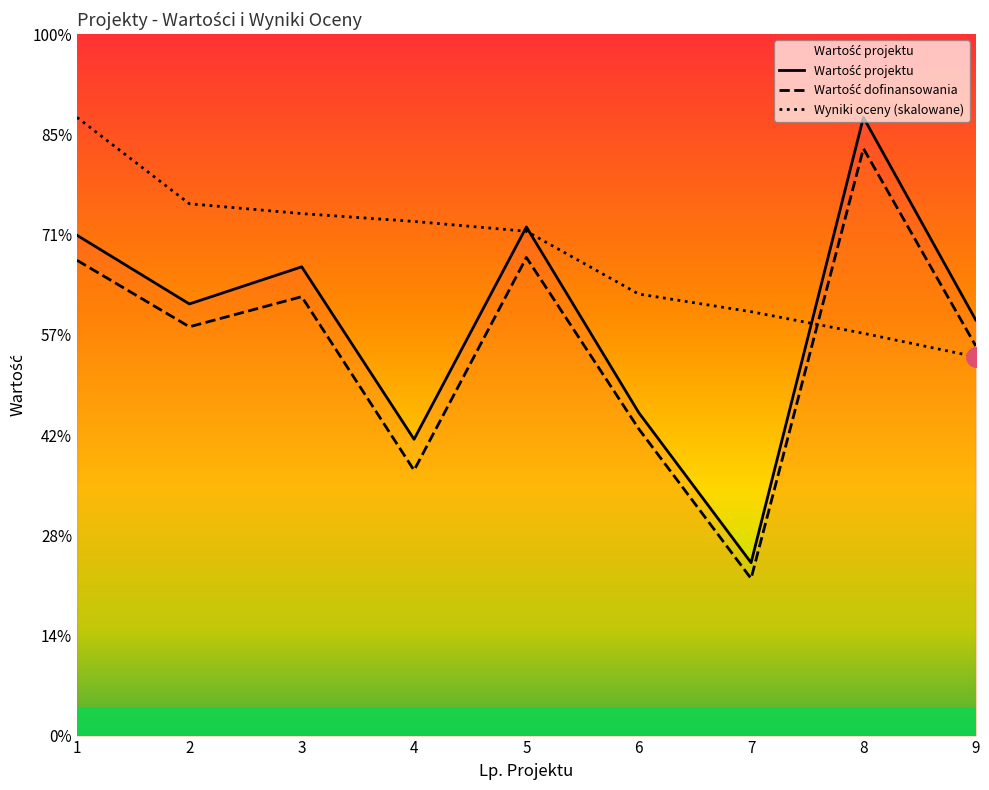

At how many categories does at least one series exceed 549365?

9